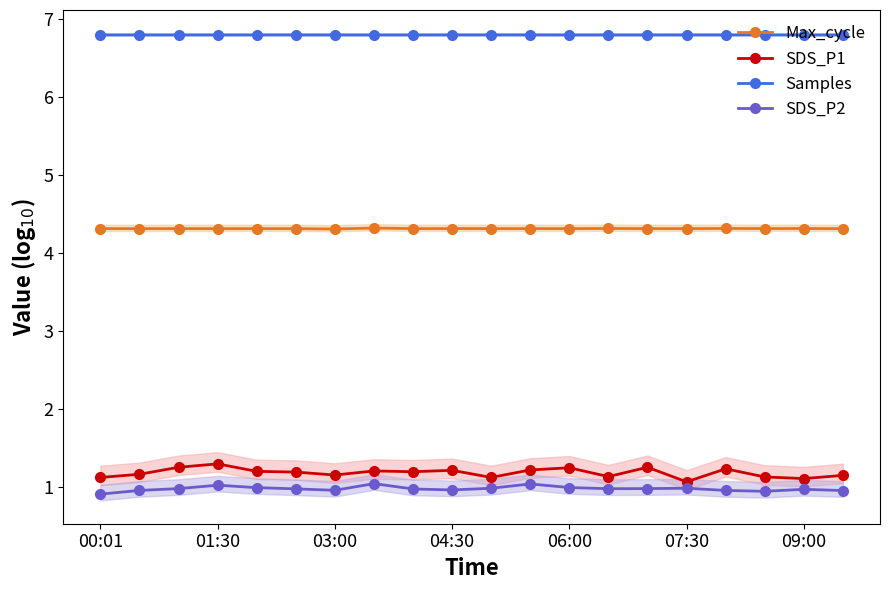

True or false: SDS_P1 and Samples cross at least once.

False